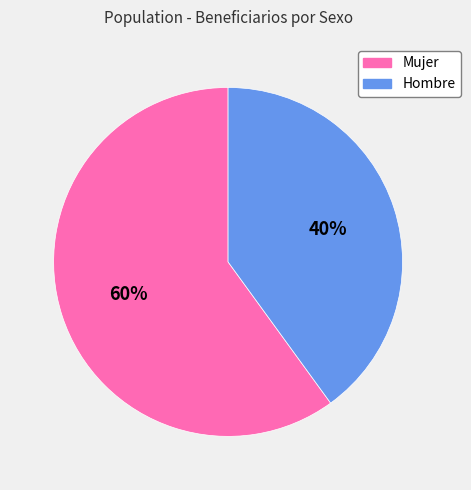

What percentage is the Mujer slice, to the nearest percent?

60%